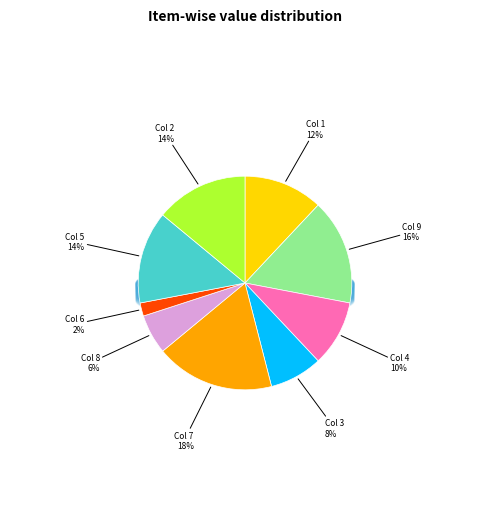

Is there a majority slice in this chart?

No